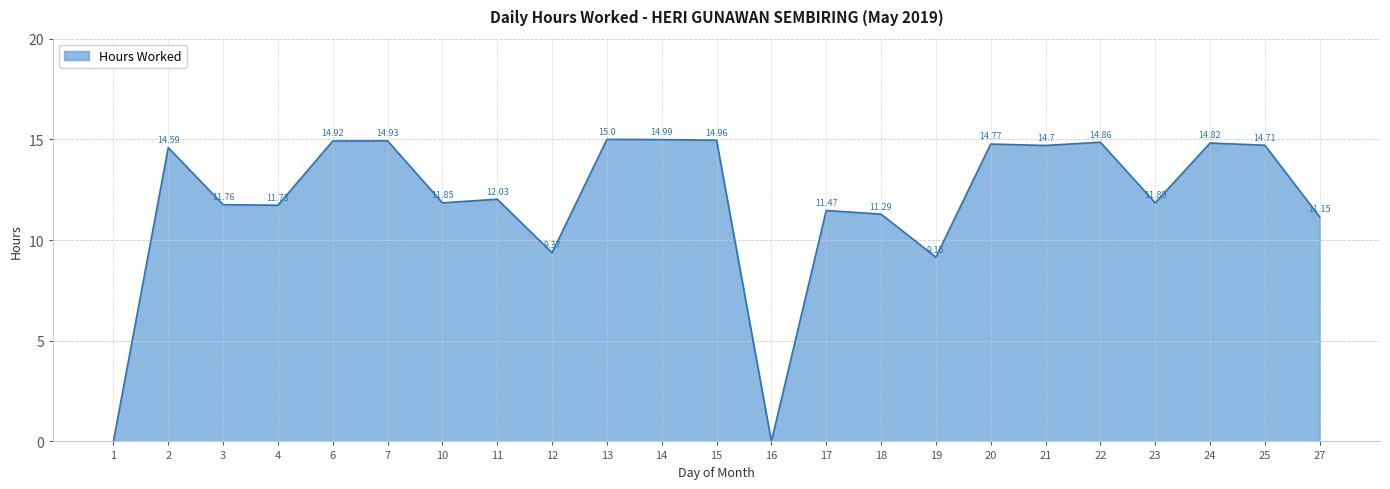

True or false: the data has more than 1 interior local peaks.

True